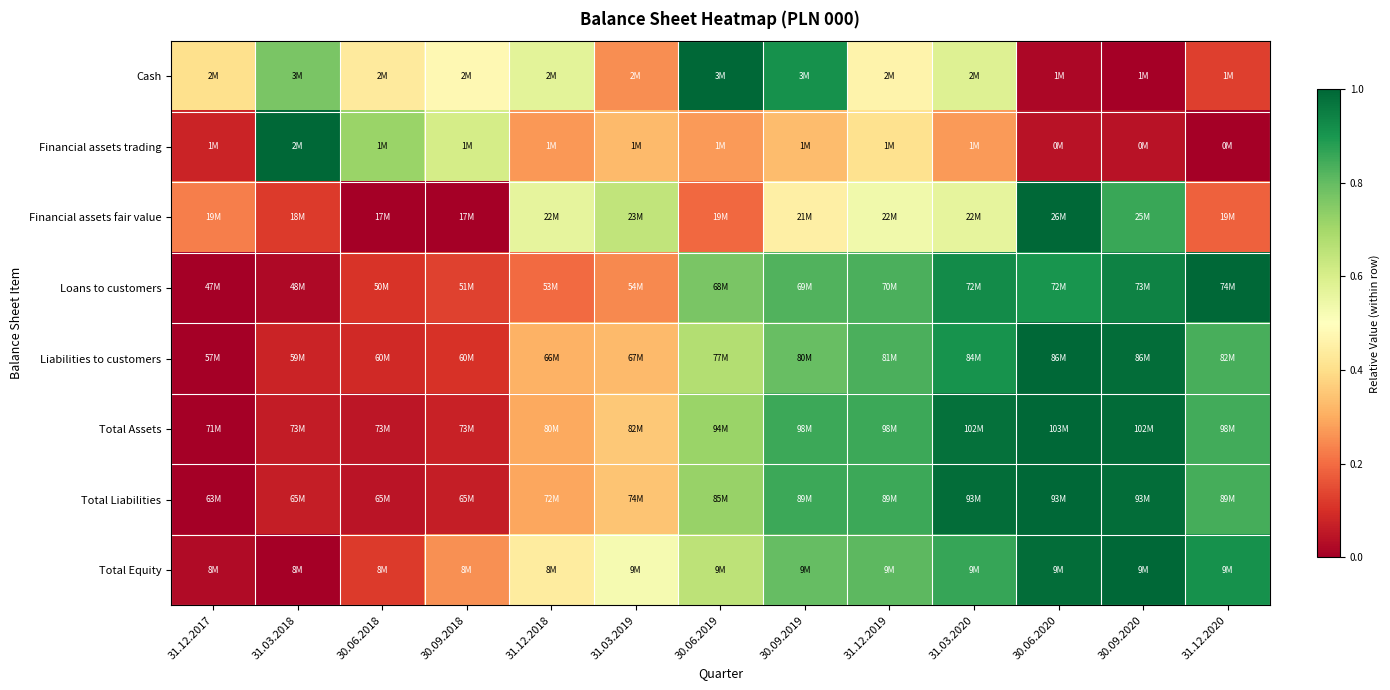

Reading right to left, extract all data points from this chart.

Cash: 31.12.2020=0.1	30.09.2020=0.0	30.06.2020=0.0	31.03.2020=0.6	31.12.2019=0.5	30.09.2019=0.9	30.06.2019=1.0	31.03.2019=0.3	31.12.2018=0.6	30.09.2018=0.5	30.06.2018=0.4	31.03.2018=0.8	31.12.2017=0.4
Financial assets trading: 31.12.2020=0.0	30.09.2020=0.0	30.06.2020=0.0	31.03.2020=0.3	31.12.2019=0.4	30.09.2019=0.3	30.06.2019=0.3	31.03.2019=0.3	31.12.2018=0.3	30.09.2018=0.6	30.06.2018=0.7	31.03.2018=1.0	31.12.2017=0.1
Financial assets fair value: 31.12.2020=0.2	30.09.2020=0.9	30.06.2020=1.0	31.03.2020=0.6	31.12.2019=0.5	30.09.2019=0.5	30.06.2019=0.2	31.03.2019=0.6	31.12.2018=0.6	30.09.2018=0.0	30.06.2018=0.0	31.03.2018=0.1	31.12.2017=0.2
Loans to customers: 31.12.2020=1.0	30.09.2020=0.9	30.06.2020=0.9	31.03.2020=0.9	31.12.2019=0.8	30.09.2019=0.8	30.06.2019=0.8	31.03.2019=0.2	31.12.2018=0.2	30.09.2018=0.1	30.06.2018=0.1	31.03.2018=0.0	31.12.2017=0.0
Liabilities to customers: 31.12.2020=0.8	30.09.2020=1.0	30.06.2020=1.0	31.03.2020=0.9	31.12.2019=0.8	30.09.2019=0.8	30.06.2019=0.7	31.03.2019=0.3	31.12.2018=0.3	30.09.2018=0.1	30.06.2018=0.1	31.03.2018=0.1	31.12.2017=0.0
Total Assets: 31.12.2020=0.8	30.09.2020=1.0	30.06.2020=1.0	31.03.2020=1.0	31.12.2019=0.9	30.09.2019=0.9	30.06.2019=0.7	31.03.2019=0.4	31.12.2018=0.3	30.09.2018=0.1	30.06.2018=0.0	31.03.2018=0.1	31.12.2017=0.0
Total Liabilities: 31.12.2020=0.8	30.09.2020=1.0	30.06.2020=1.0	31.03.2020=1.0	31.12.2019=0.9	30.09.2019=0.9	30.06.2019=0.7	31.03.2019=0.3	31.12.2018=0.3	30.09.2018=0.1	30.06.2018=0.0	31.03.2018=0.1	31.12.2017=0.0
Total Equity: 31.12.2020=0.9	30.09.2020=1.0	30.06.2020=1.0	31.03.2020=0.9	31.12.2019=0.8	30.09.2019=0.8	30.06.2019=0.7	31.03.2019=0.5	31.12.2018=0.4	30.09.2018=0.3	30.06.2018=0.1	31.03.2018=0.0	31.12.2017=0.0